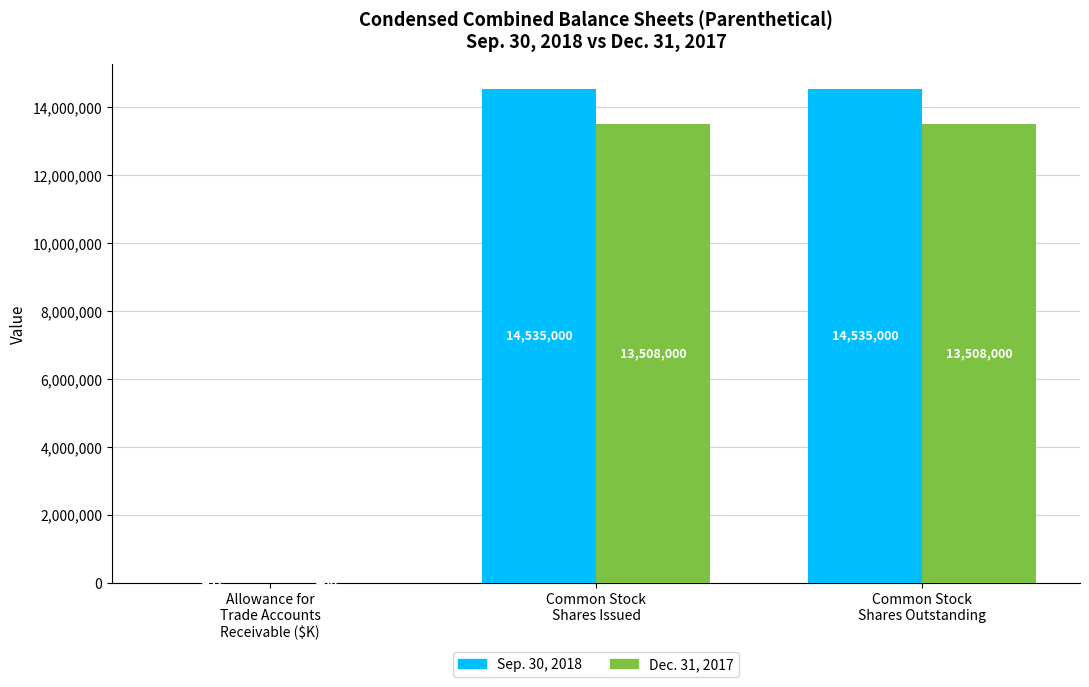

What is the greatest value displayed?

14535000